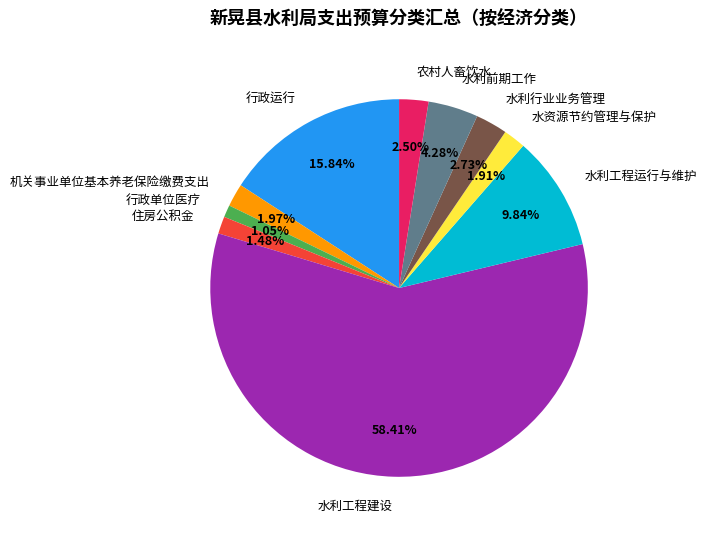

Does 行政单位医疗 account for over 50% of the chart?

No